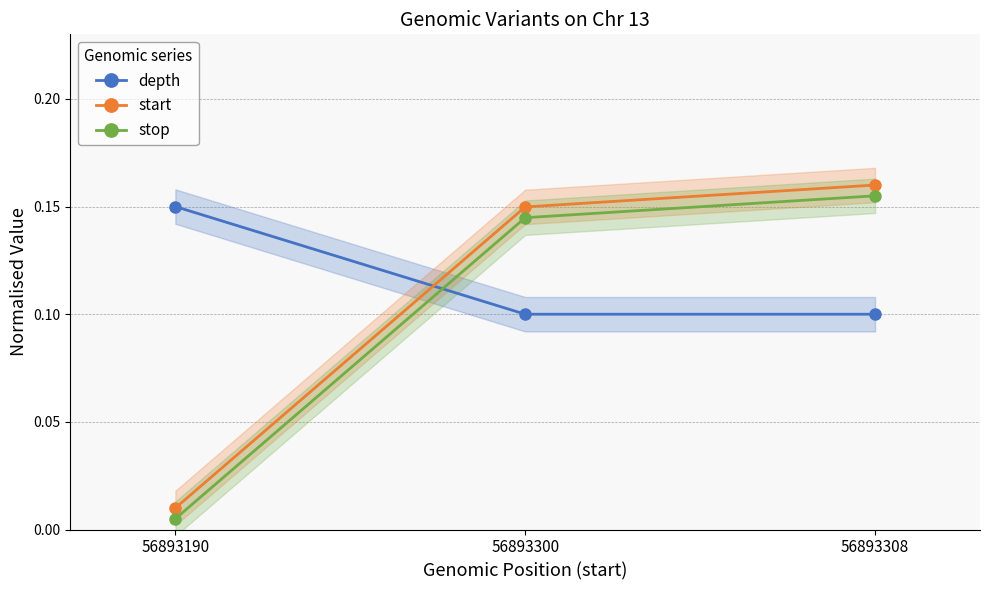

At which label is start closest to 0?

56893190